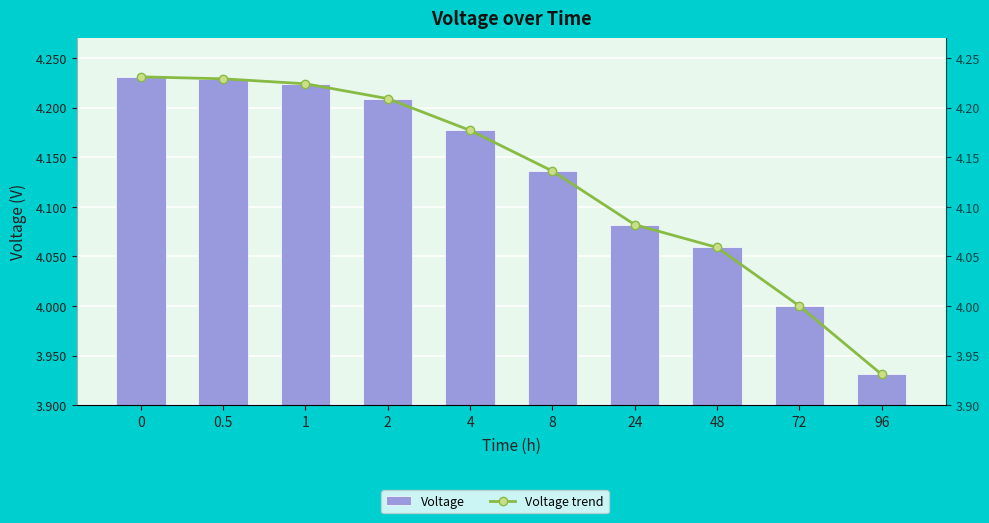

List the series in order of their peak value, highest first.

Voltage, Voltage trend